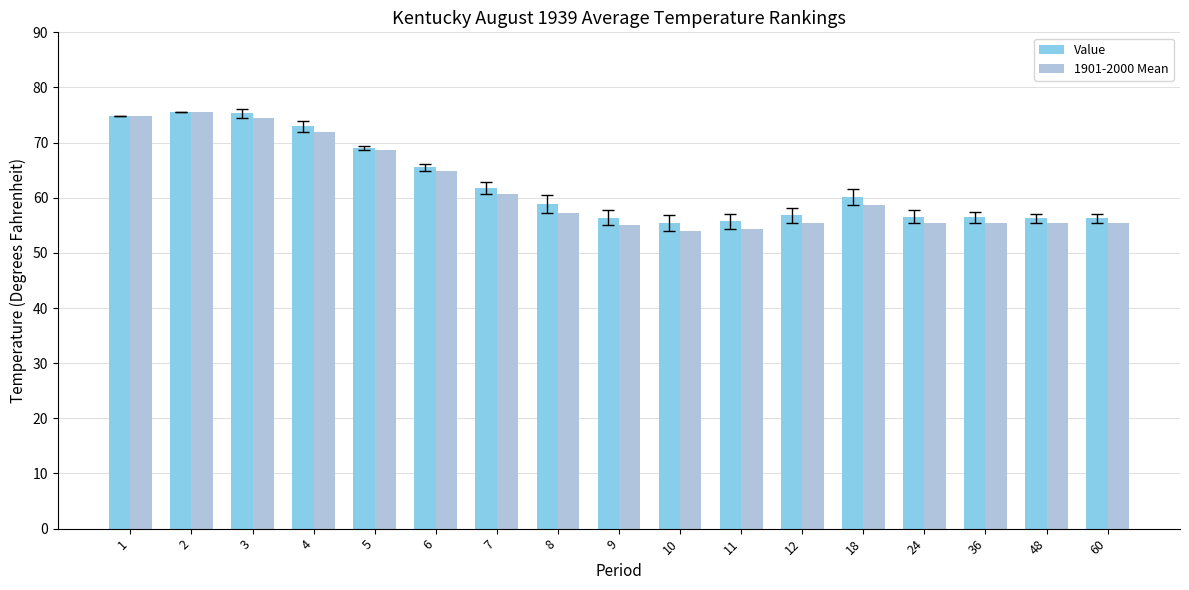

Are the bars grouped side by side (vs. stacked)?

Yes